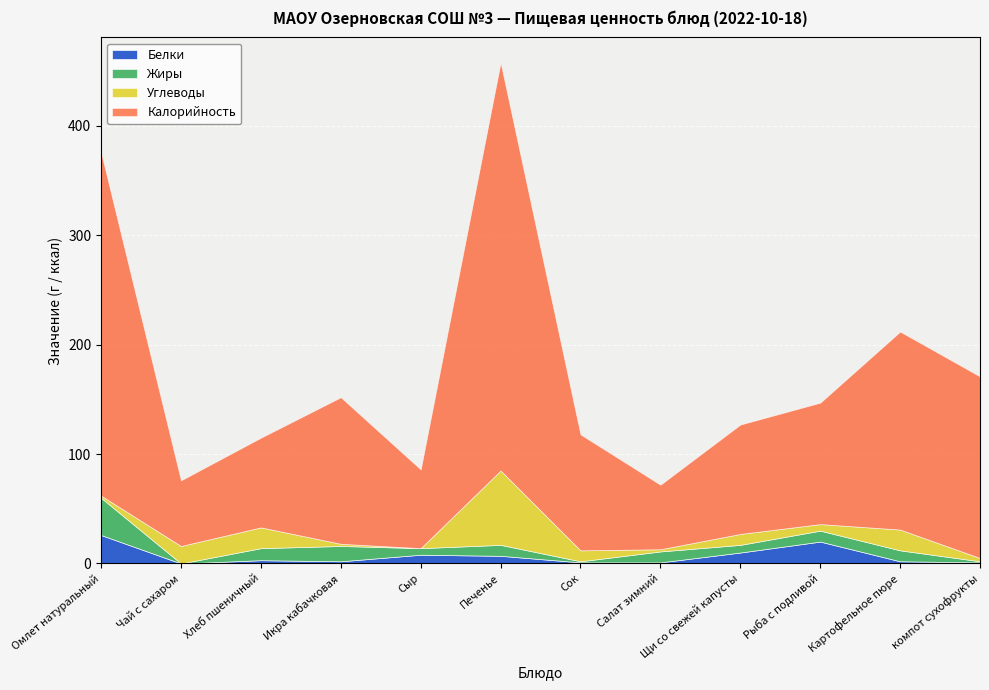

Reading left to right, extract all data points from this chart.

Белки: 26	0	3	2	8	7	1	1	10	20	2	1
Жиры: 34	0	11	14	6	10	1	10	7	10	10	1
Углеводы: 2	16	19	2	0	68	10	2	10	6	19	3
Калорийность: 314	60	82	134	72	373	106	59	100	111	181	166